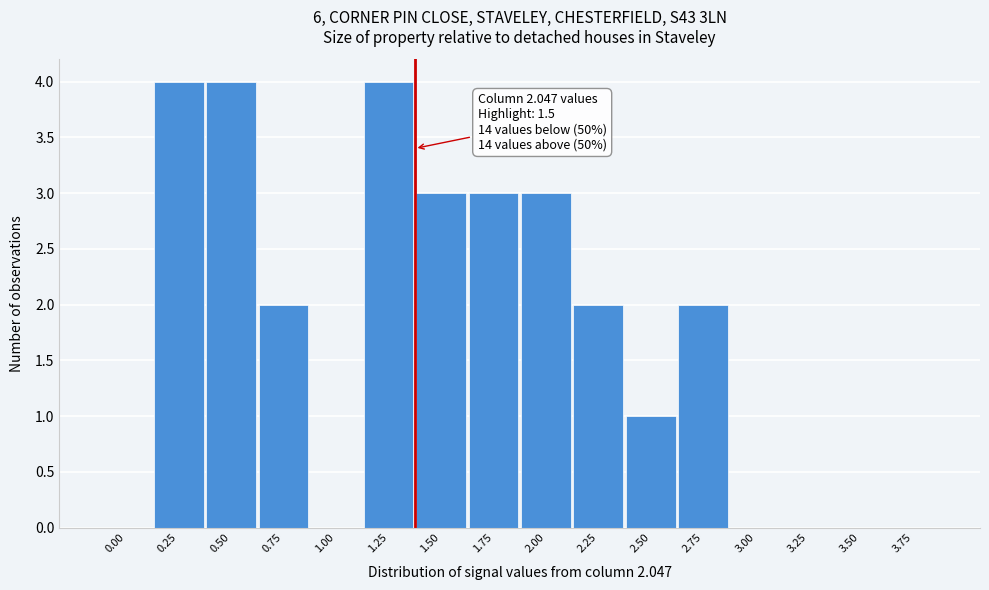

Reading left to right, transcribe all the data shown in this chart.

0.00=0	0.25=4	0.50=4	0.75=2	1.00=0	1.25=4	1.50=3	1.75=3	2.00=3	2.25=2	2.50=1	2.75=2	3.00=0	3.25=0	3.50=0	3.75=0